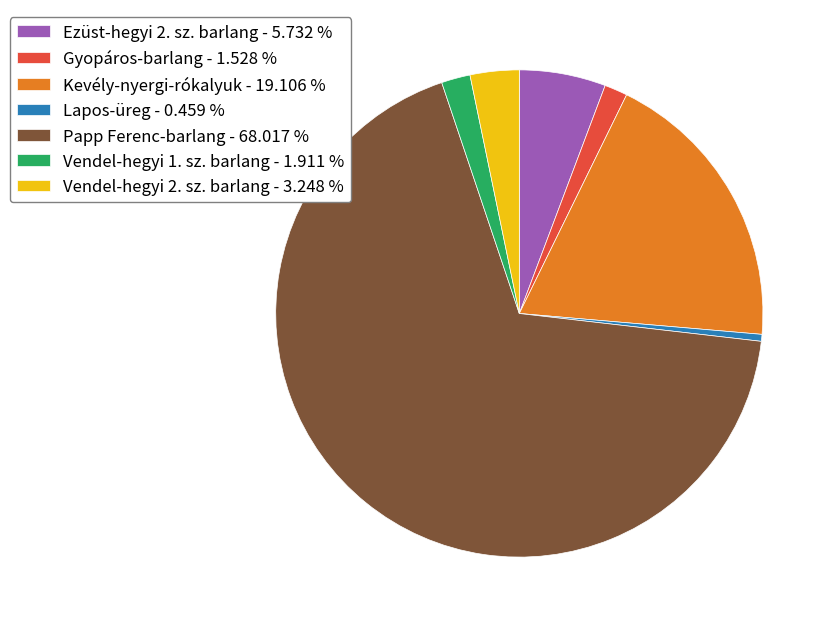

Which slice is the largest?

Papp Ferenc-barlang